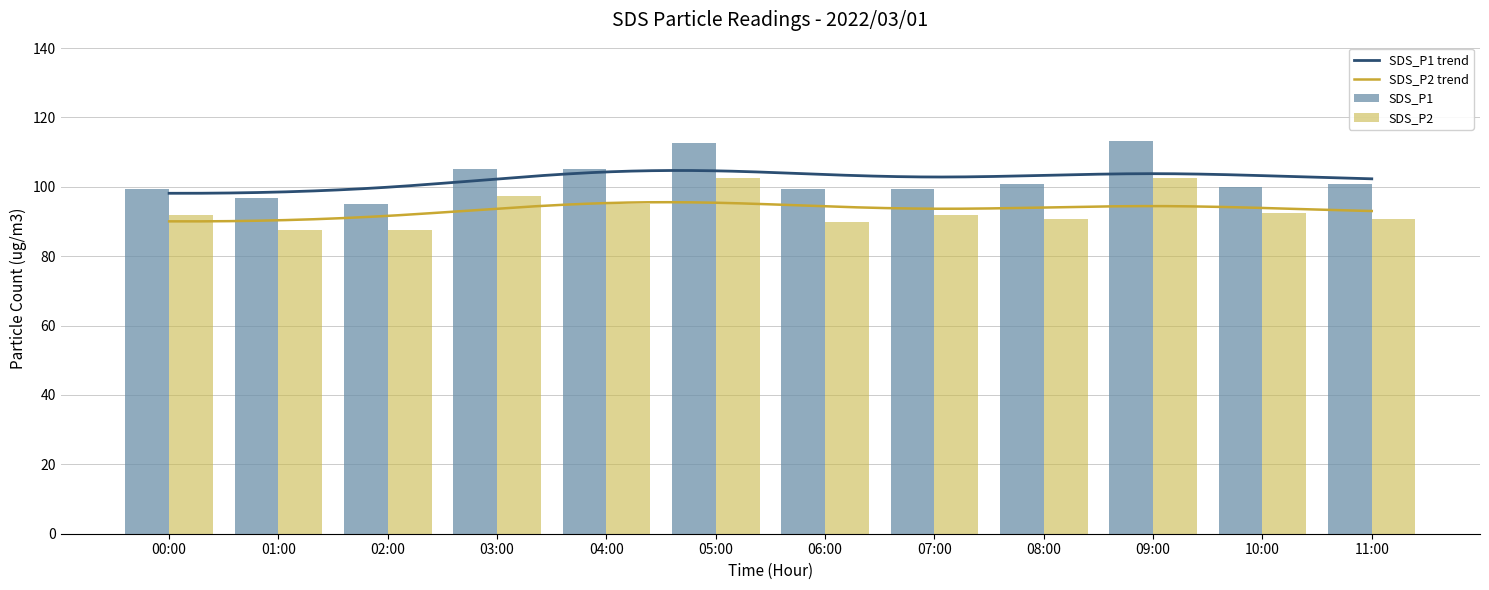

List the labels in order of SDS_P2 value, smallest first.

01:00, 02:00, 06:00, 08:00, 11:00, 00:00, 07:00, 10:00, 04:00, 03:00, 05:00, 09:00